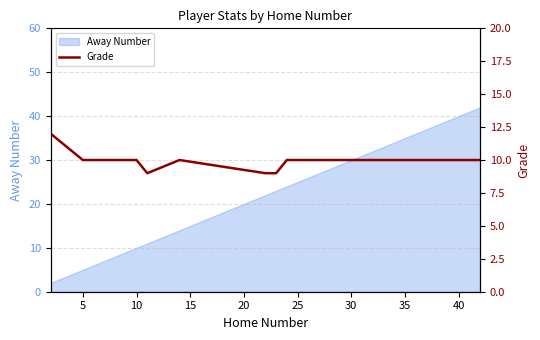

Reading left to right, what are all the values shown in this chart?

12	10	10	9	10	9	9	10	10	10	10